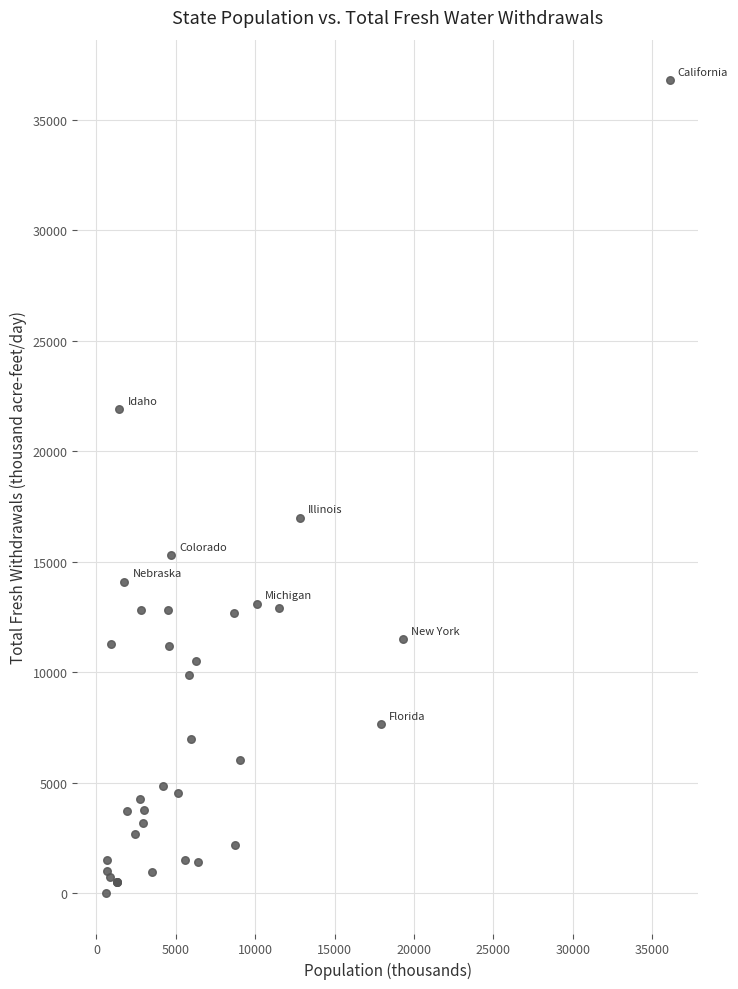

What Y value in the scatter plot is closest to 18405?

17000.0